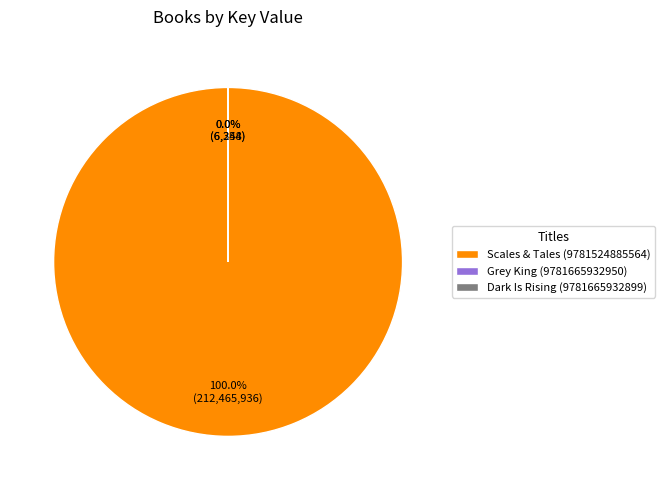

Does Scales & Tales (9781524885564) account for over 50% of the chart?

Yes